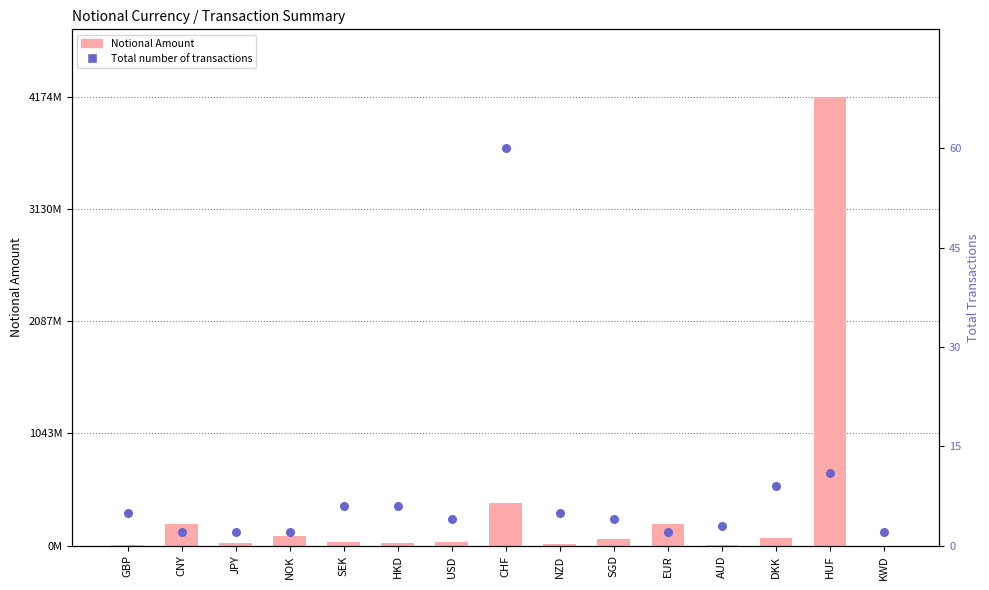

Which series contains the highest Y value?

Notional Amount (scaled)